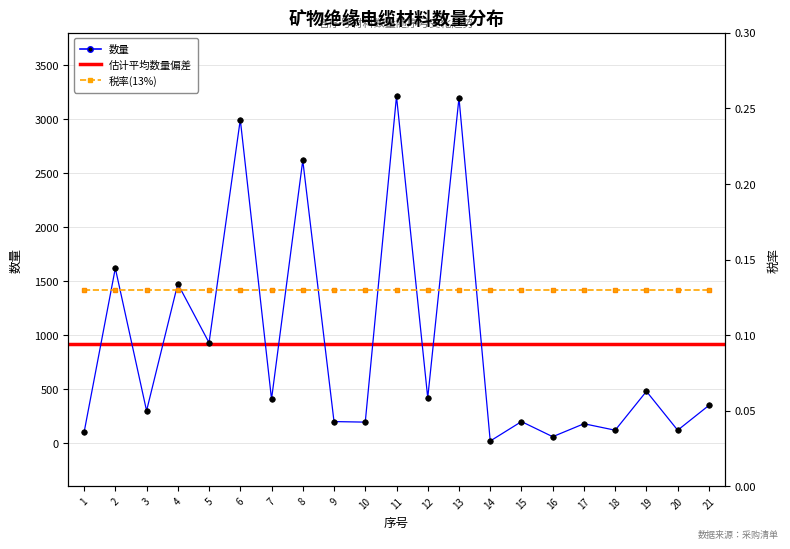

What is the difference between the values at 13 and 20?

3078.0